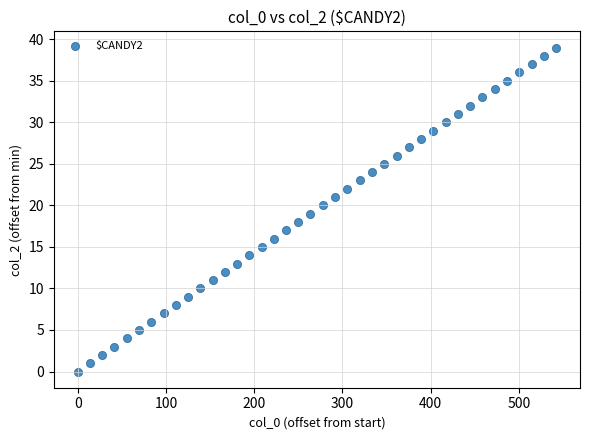

What is the range of Y values (max minus min)?

39